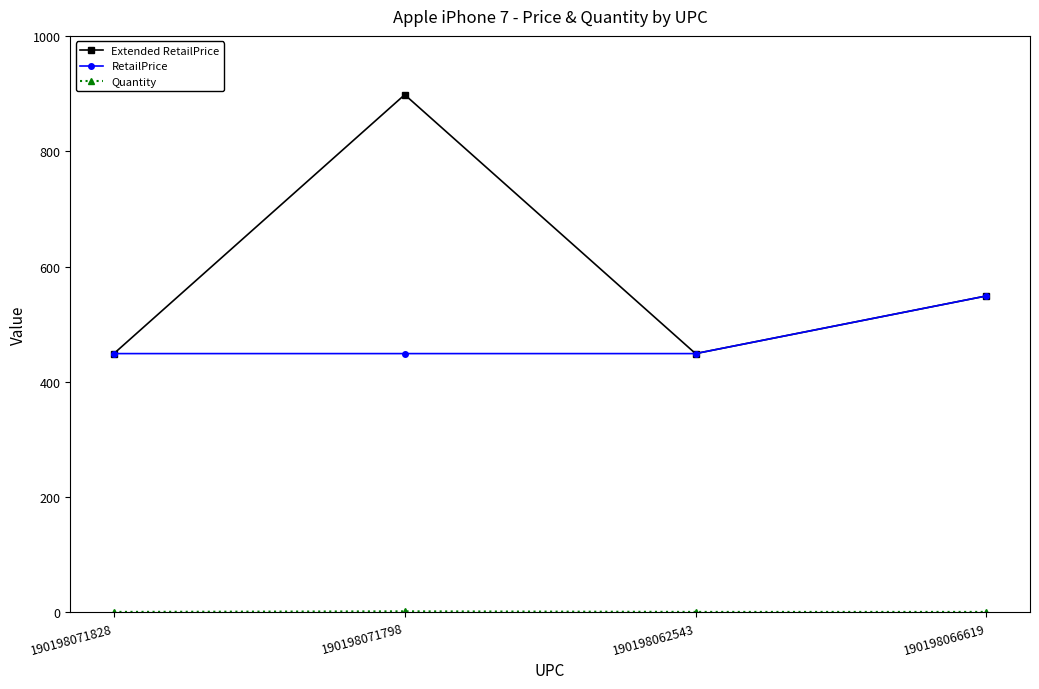

At which category is the sum across all series the highest?

190198071798